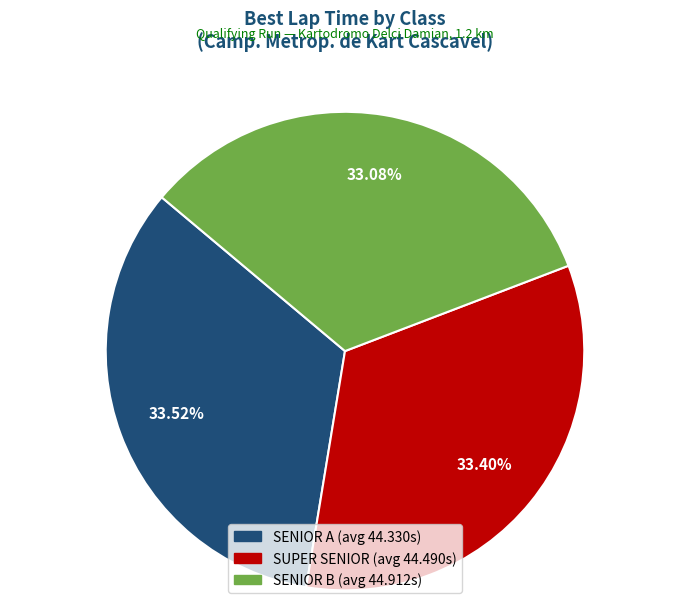

Does any single category account for the majority?

No